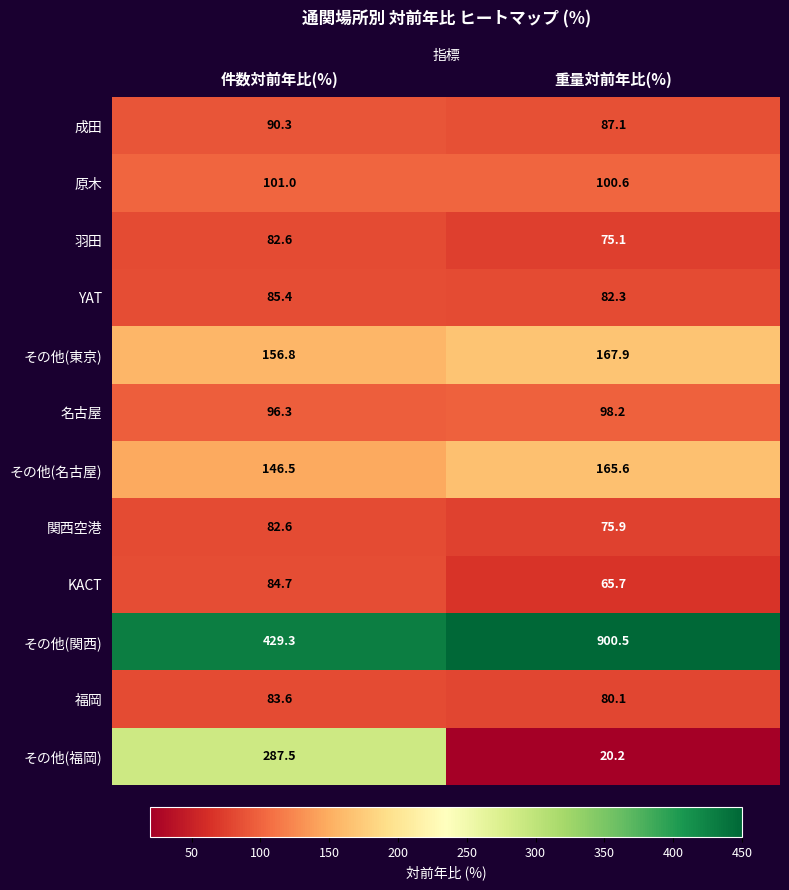

What is the minimum value shown in the chart?

20.2